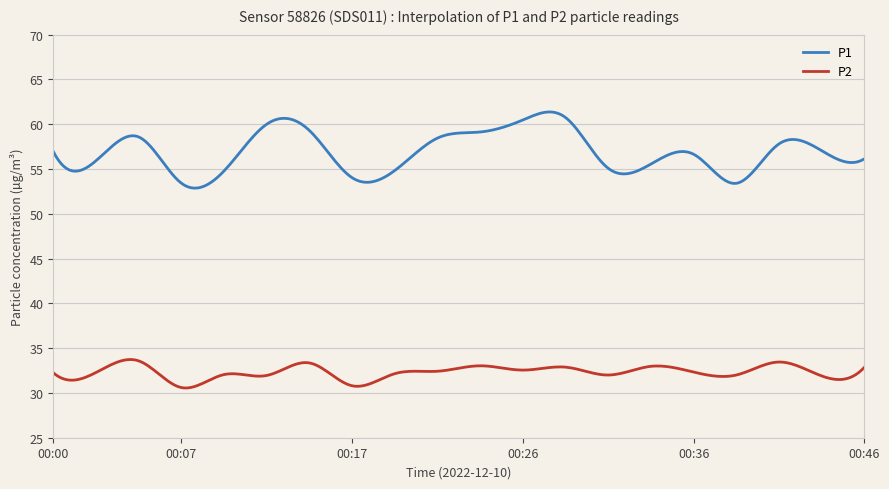

Does the chart have visible grid lines?

Yes